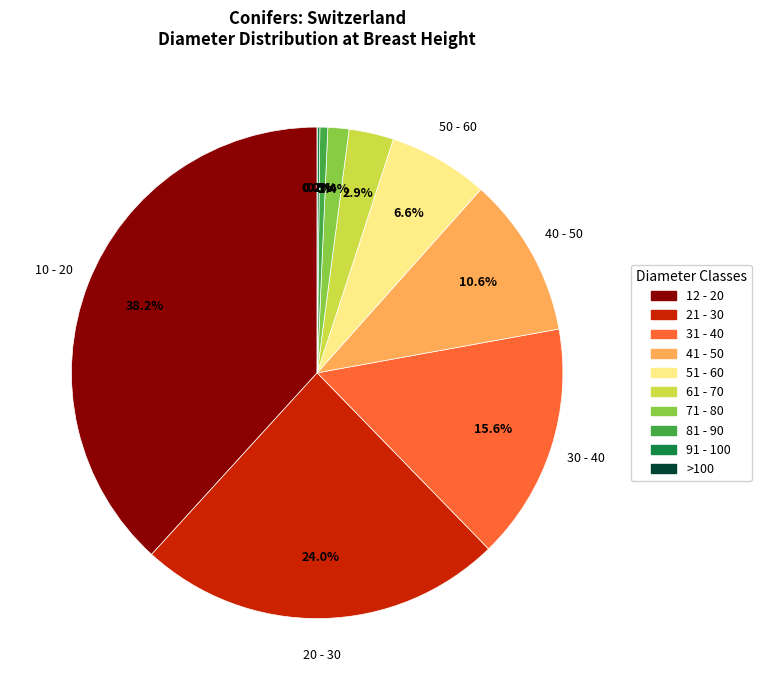

Between 91-100 cm and 21-30 cm, which is larger?

21-30 cm